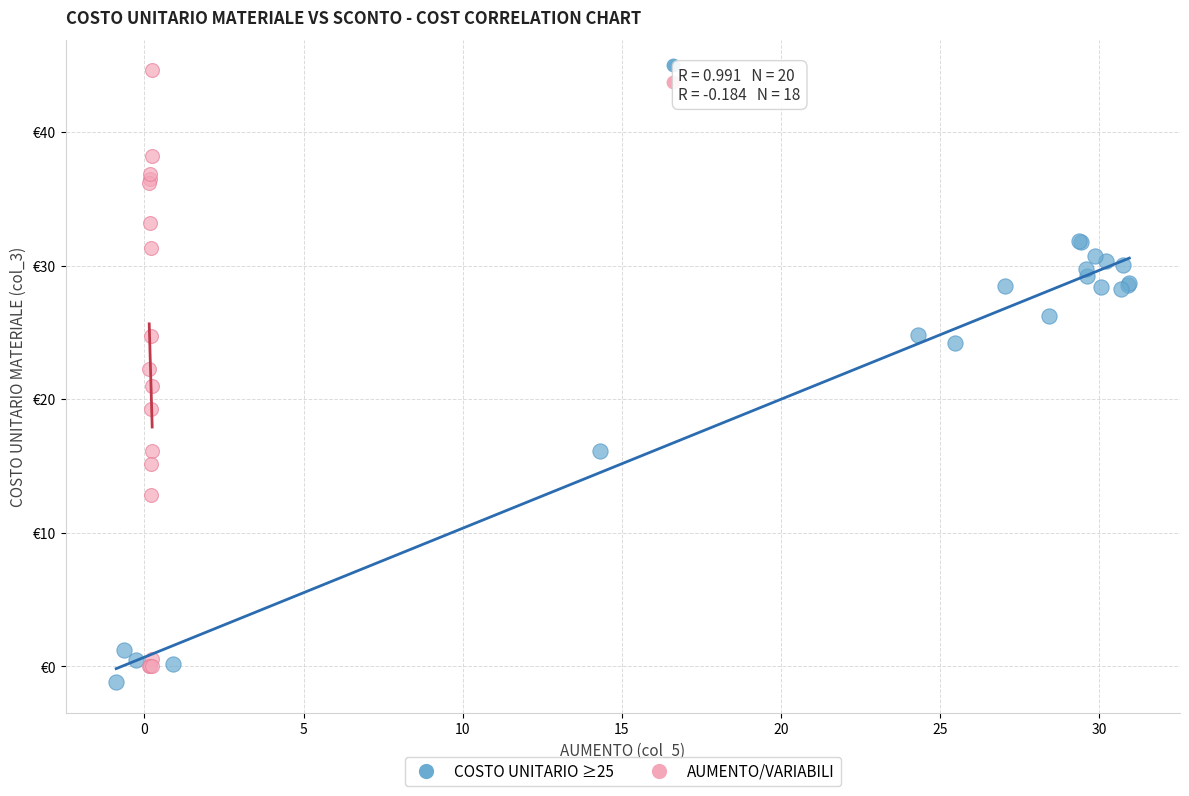

Which series has the widest spread of Y values?

AUMENTO/VARIABILI